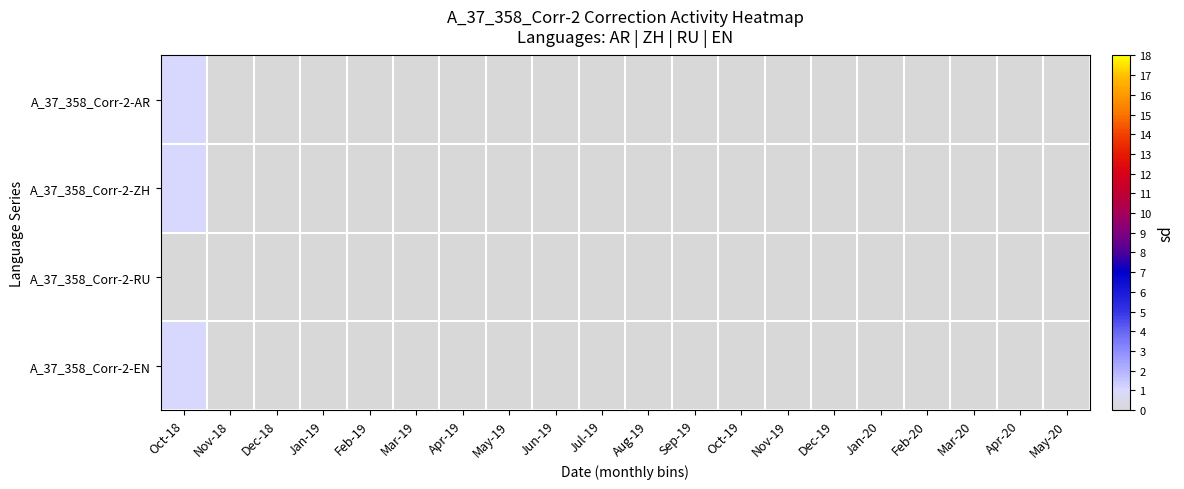

At how many categories does at least one series exceed 0?

1